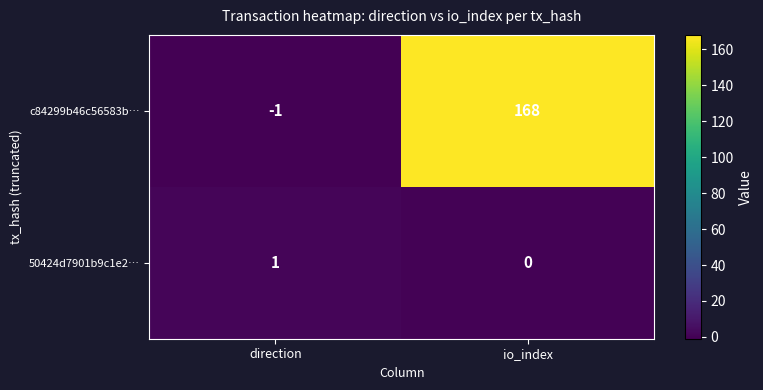

Which category has the lowest value across all series?

direction